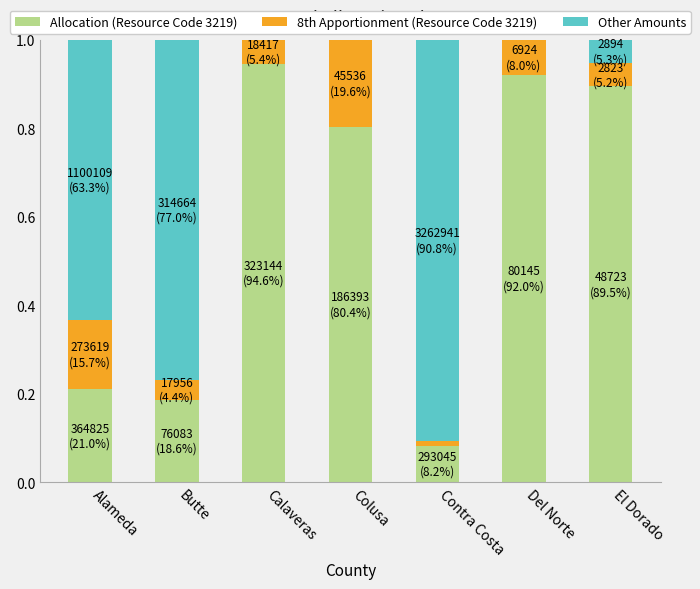

The Allocation (Resource Code 3219) series shows 0.9 at Calaveras. True or false?

True